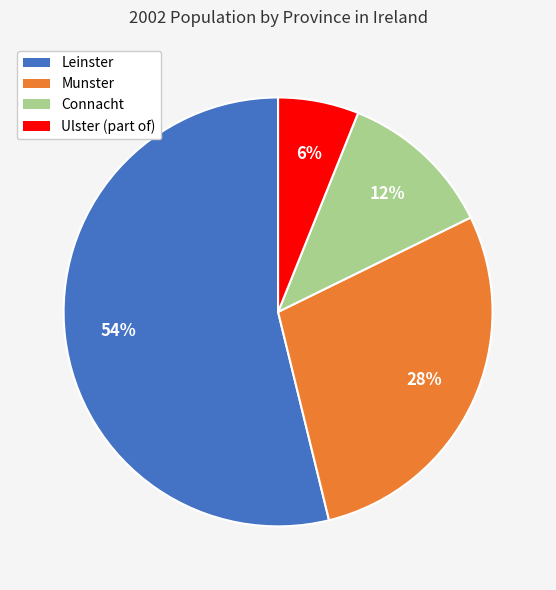

Which slice is the largest?

Leinster